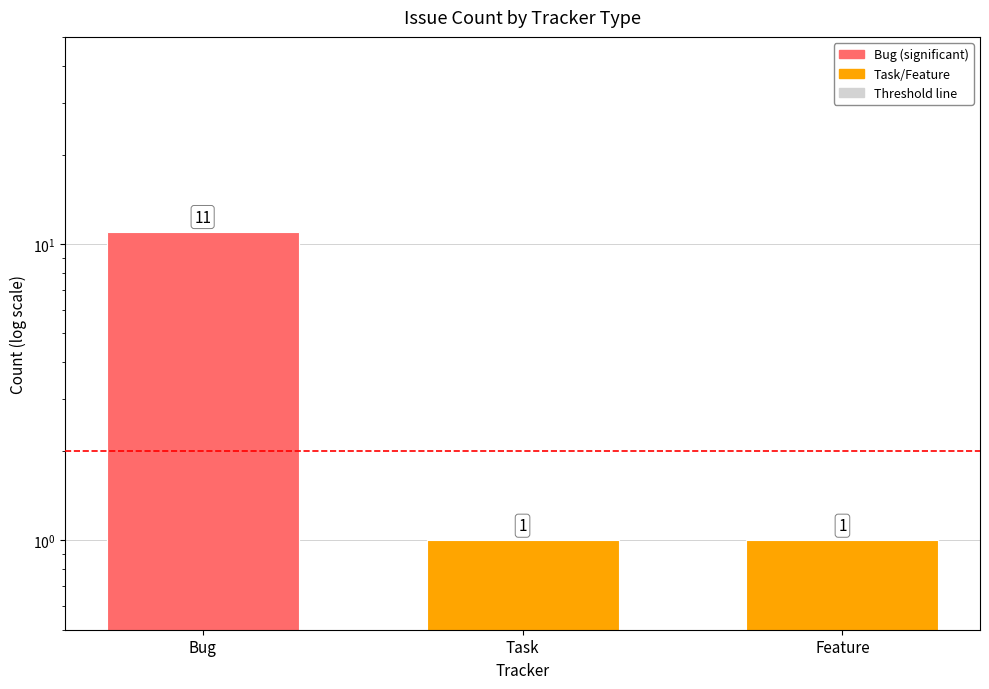

List the labels in order of value, largest first.

Bug, Task, Feature